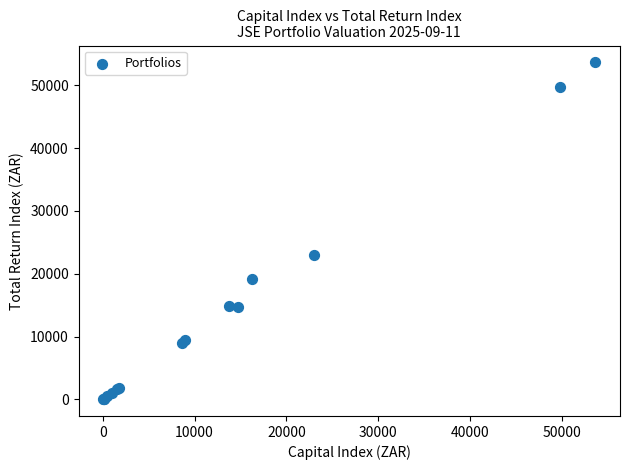

What Y value in the scatter plot is closest to 26848?

23038.2